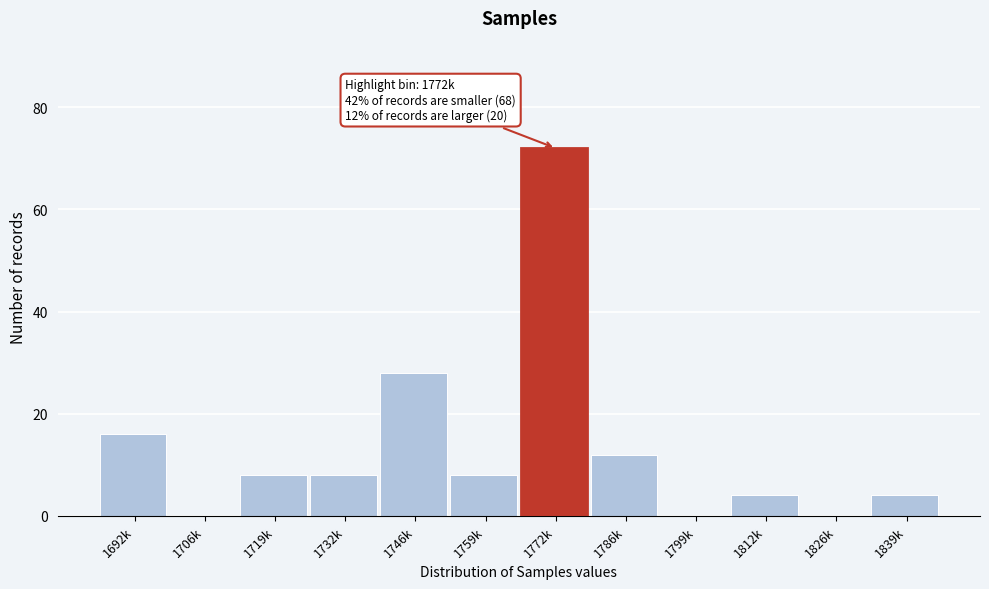

Reading right to left, what are all the values shown in this chart?

1839k=4	1826k=0	1812k=4	1799k=0	1786k=12	1772k=72	1759k=8	1746k=28	1732k=8	1719k=8	1706k=0	1692k=16